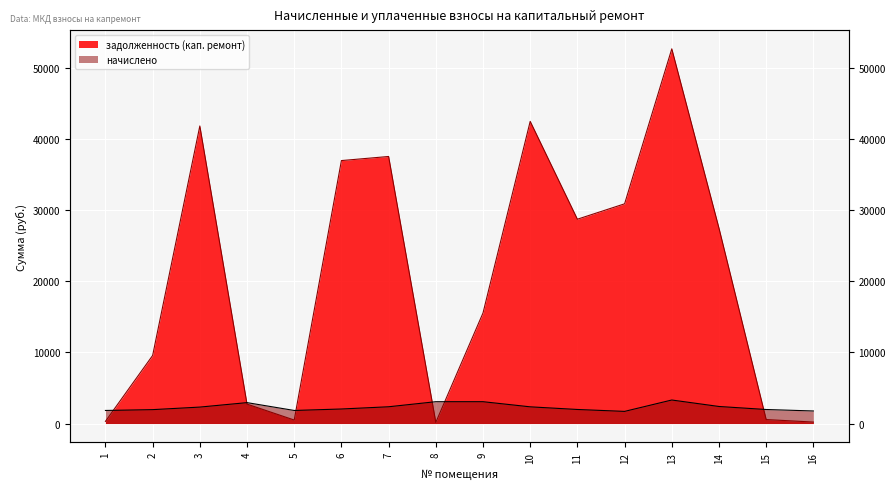

At which category is the sum across all series the highest?

13